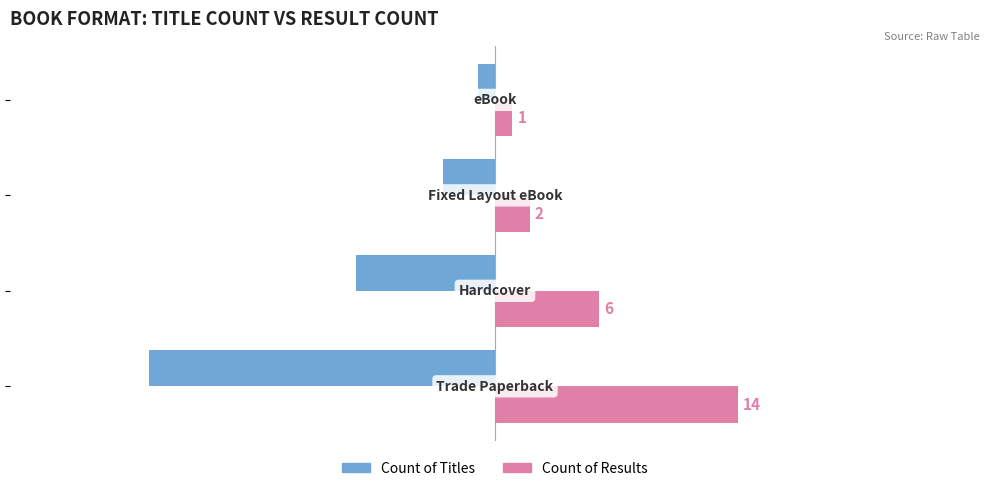

Which series has the largest total across all categories?

Count of Results